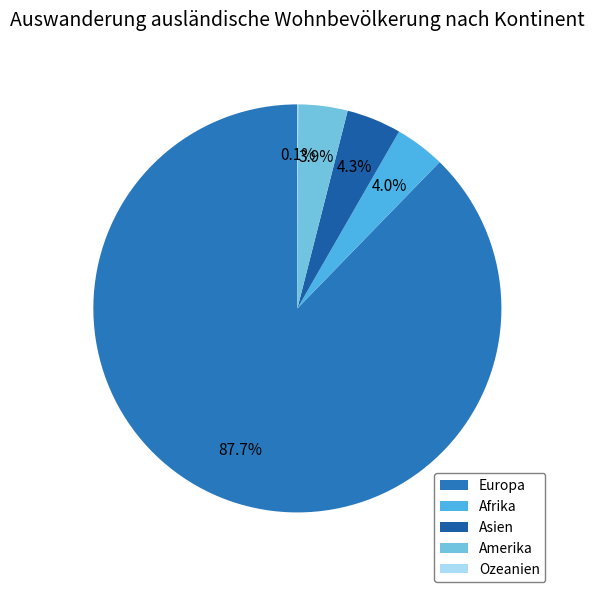

Count the number of slices in the pie.

5